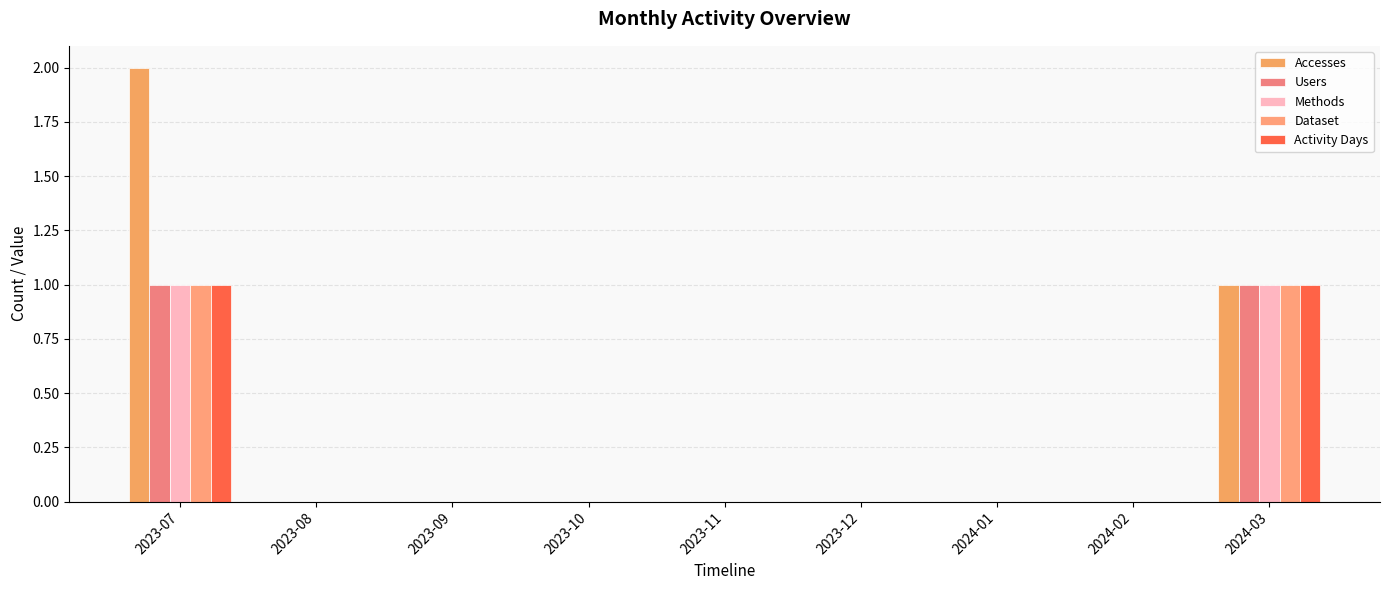

Does the chart contain stacked bars?

No